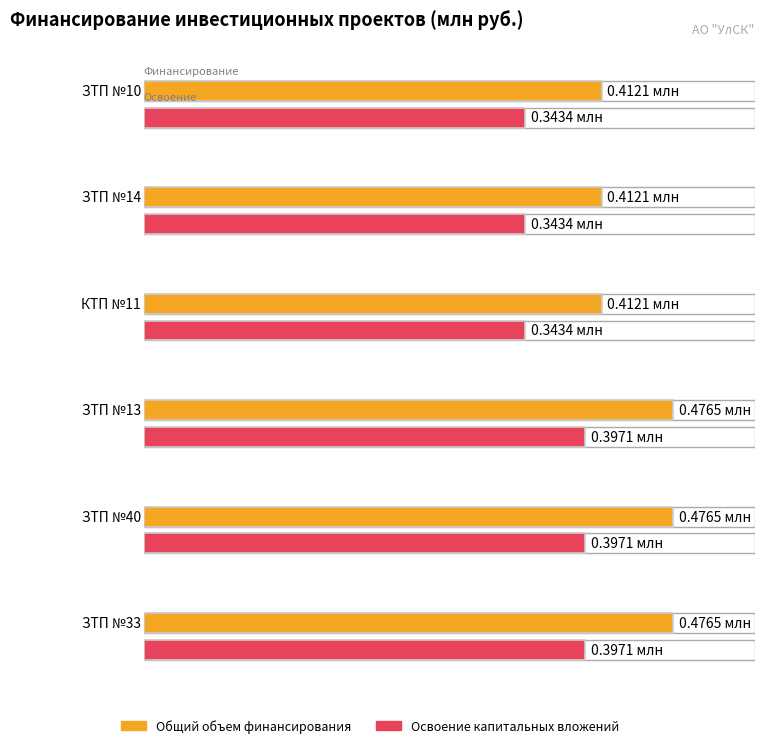

What is the sum of the Освоение капитальных вложений values at ЗТП №40 and ЗТП №13?

0.8